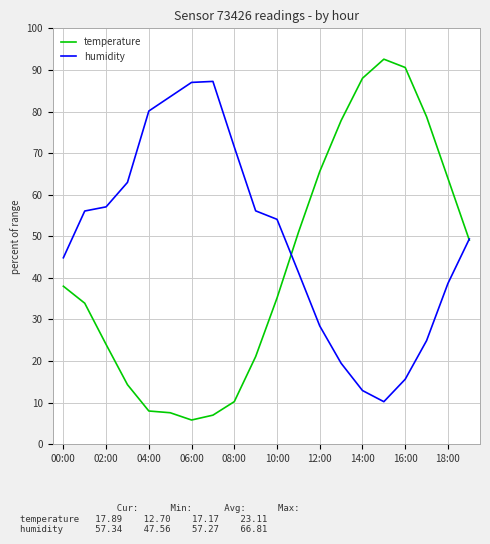

Which series has the largest range (max minus min)?

temperature